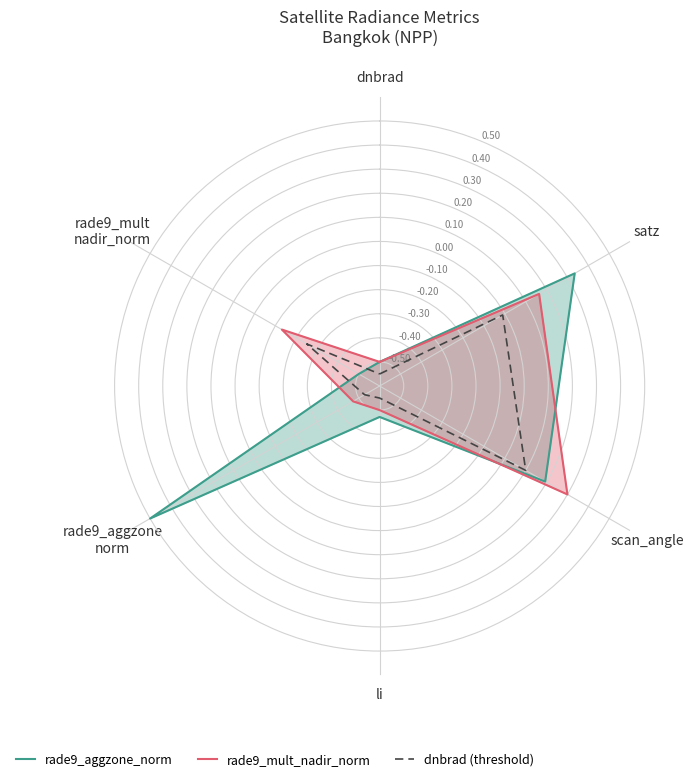

Count the rade9_aggzone_norm values in the range 0 to 1.

3